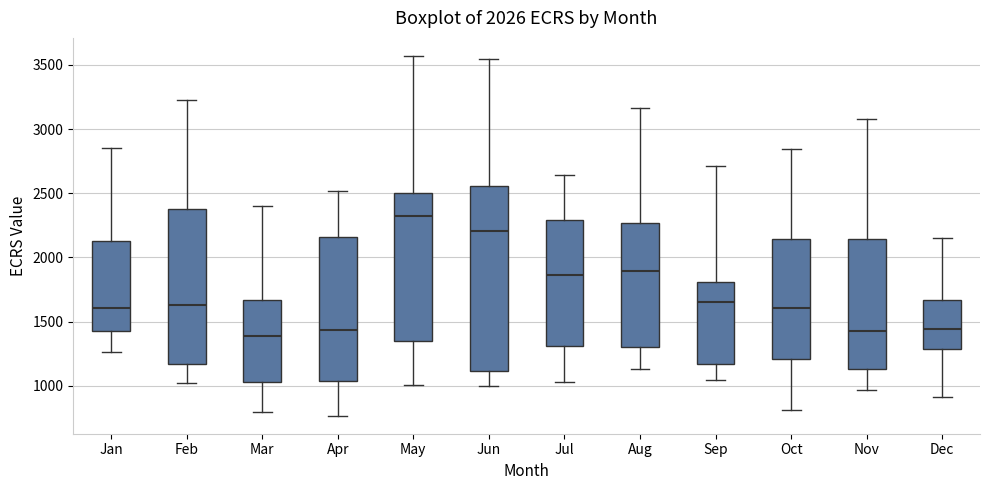

Which box is the tallest, from its lower edge to its upper edge?

Jun